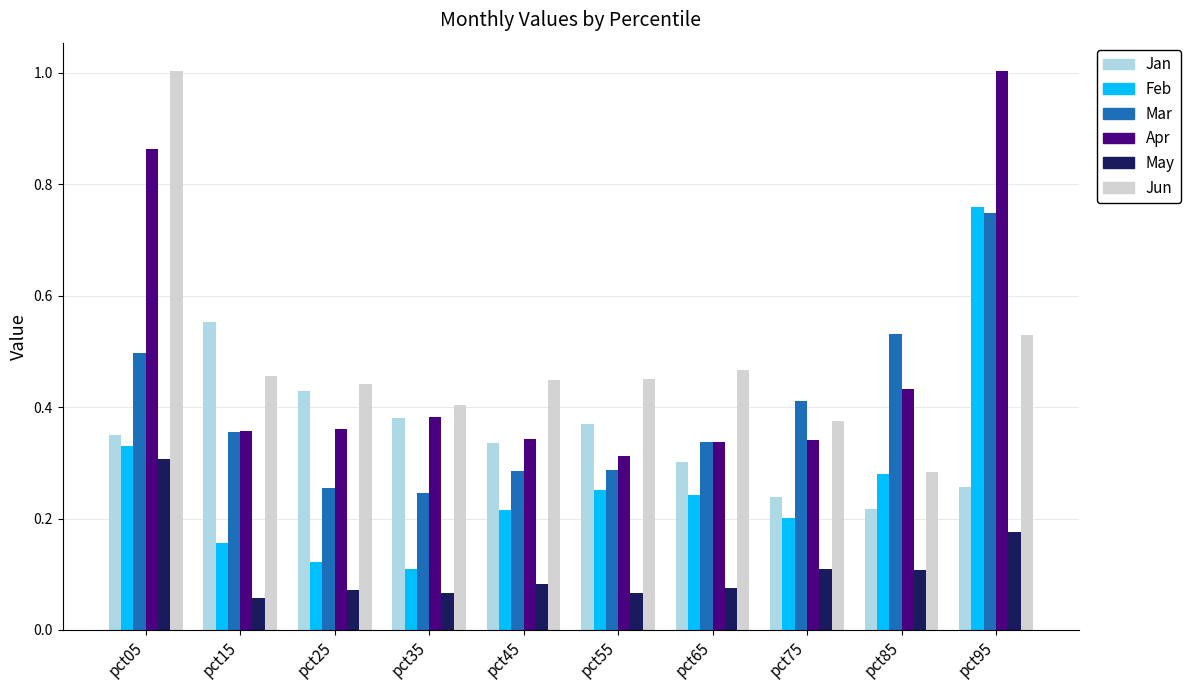

What is the sum of all Apr values?

4.7